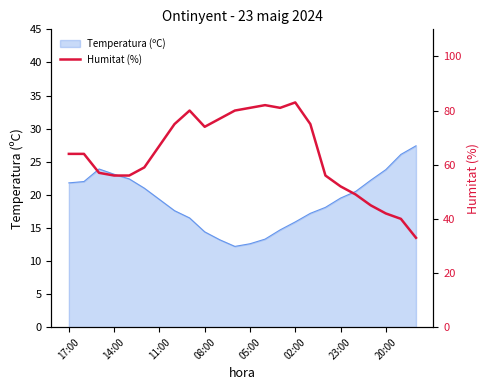

What is the lowest value of the Temperatura (ºC) series?

12.2